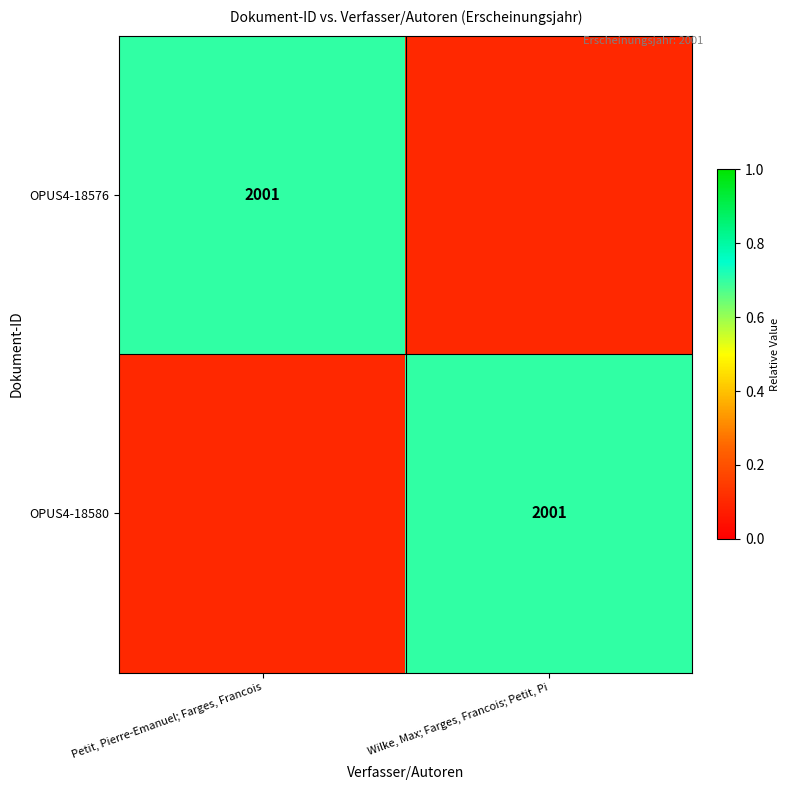

Is it true that OPUS4-18580 equals 2001.0 at Wilke, Max; Farges, Francois; Petit, Pi?

True